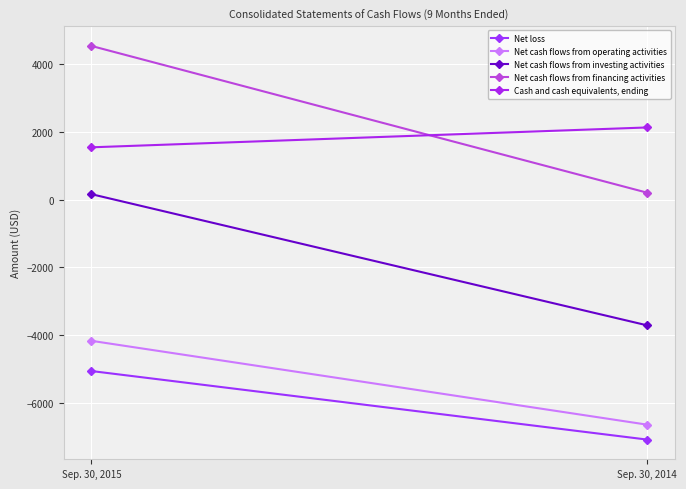

What is the average value of the Cash and cash equivalents, ending series?

1842